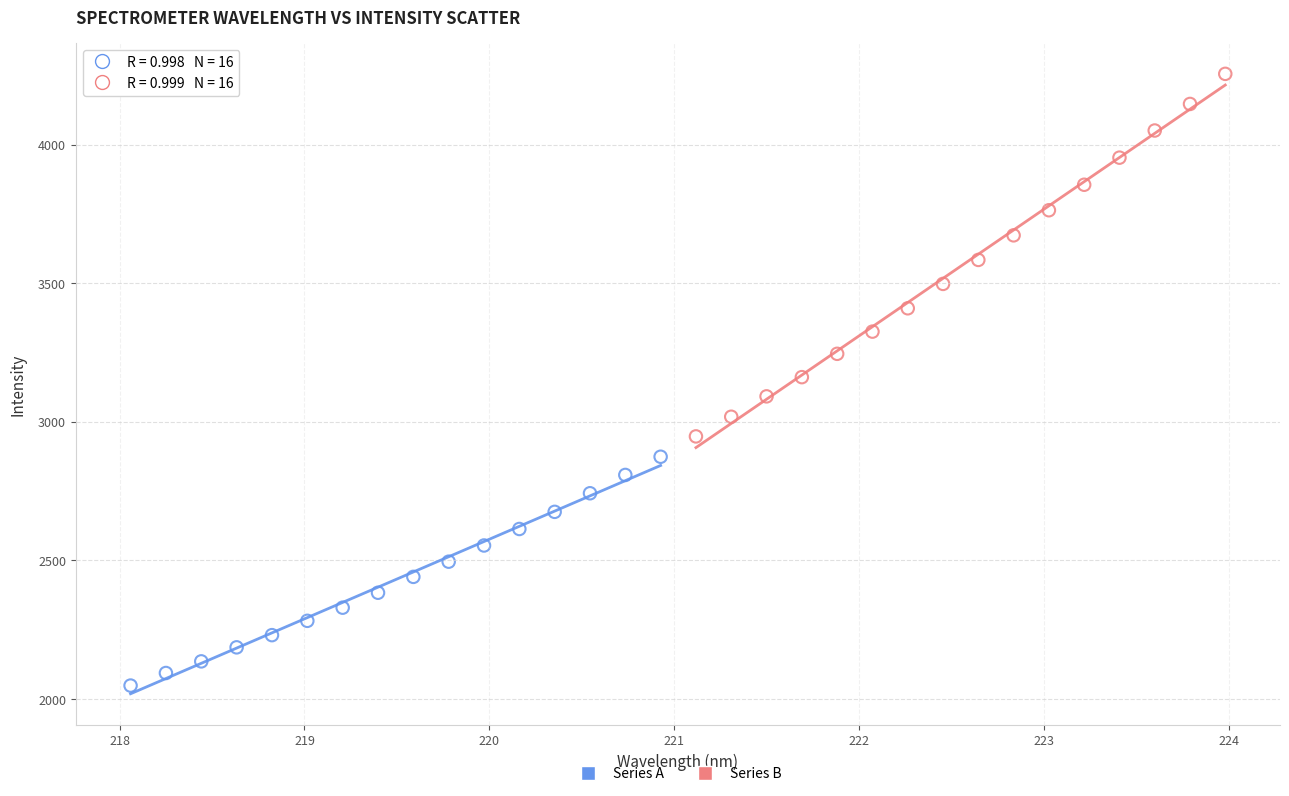

Which series contains the lowest Y value?

Series A